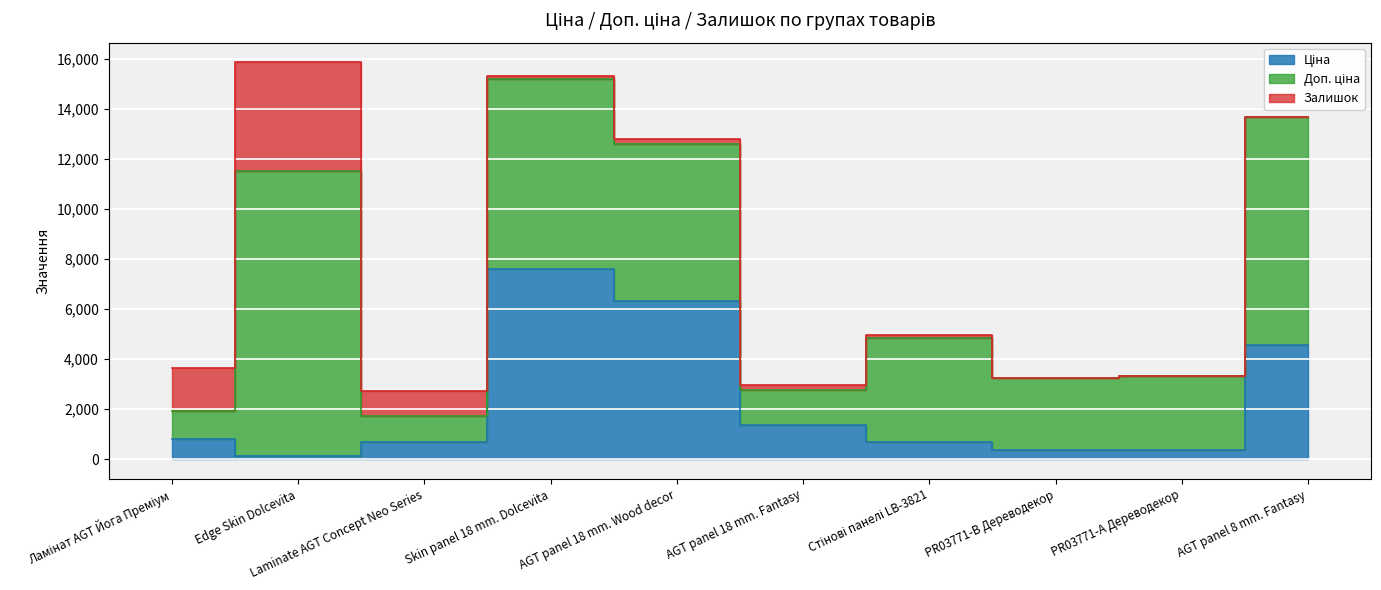

Reading right to left, extract all data points from this chart.

Ціна: 4561.9	369.5	359.9	694.3	1375.4	6308.8	7596.5	693.7	114.1	818.5
Доп. ціна: 9123.7	2955.8	2878.8	4165.6	1375.0	6308.8	7596.5	1024.6	11410.0	1109.2
Залишок: 0.0	15.0	15.0	106.0	222.0	181.0	124.0	1001.0	4348.0	1725.0